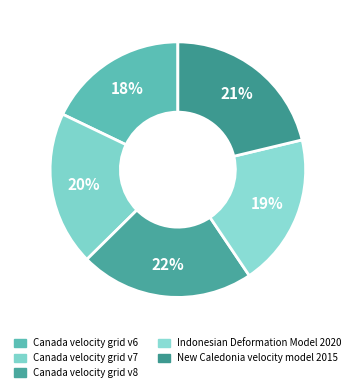

To the nearest percent, what is the difference between the largest and smallest slice percentages?

4%